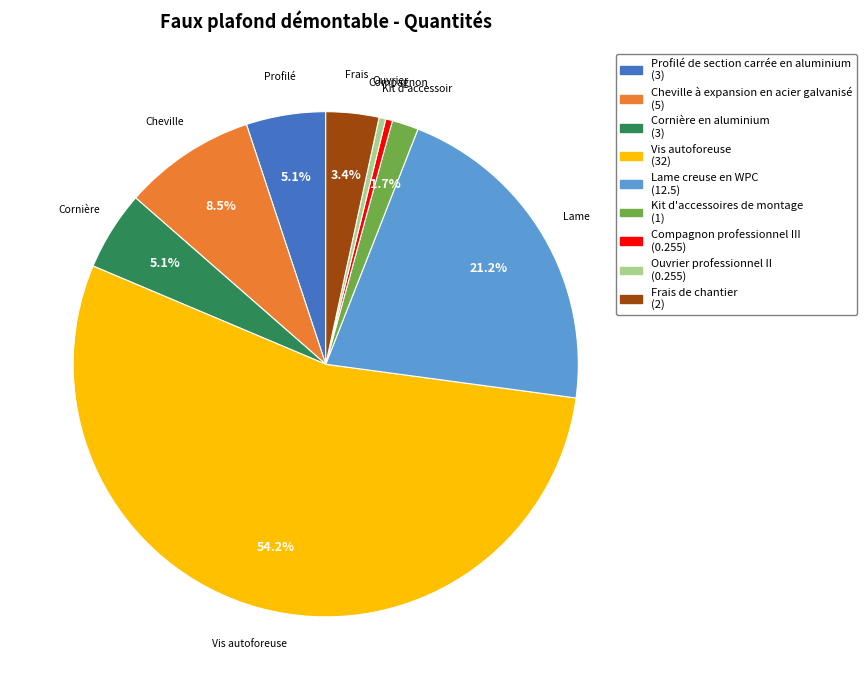

The Vis autoforeuse slice represents 54% of the pie. True or false?

True